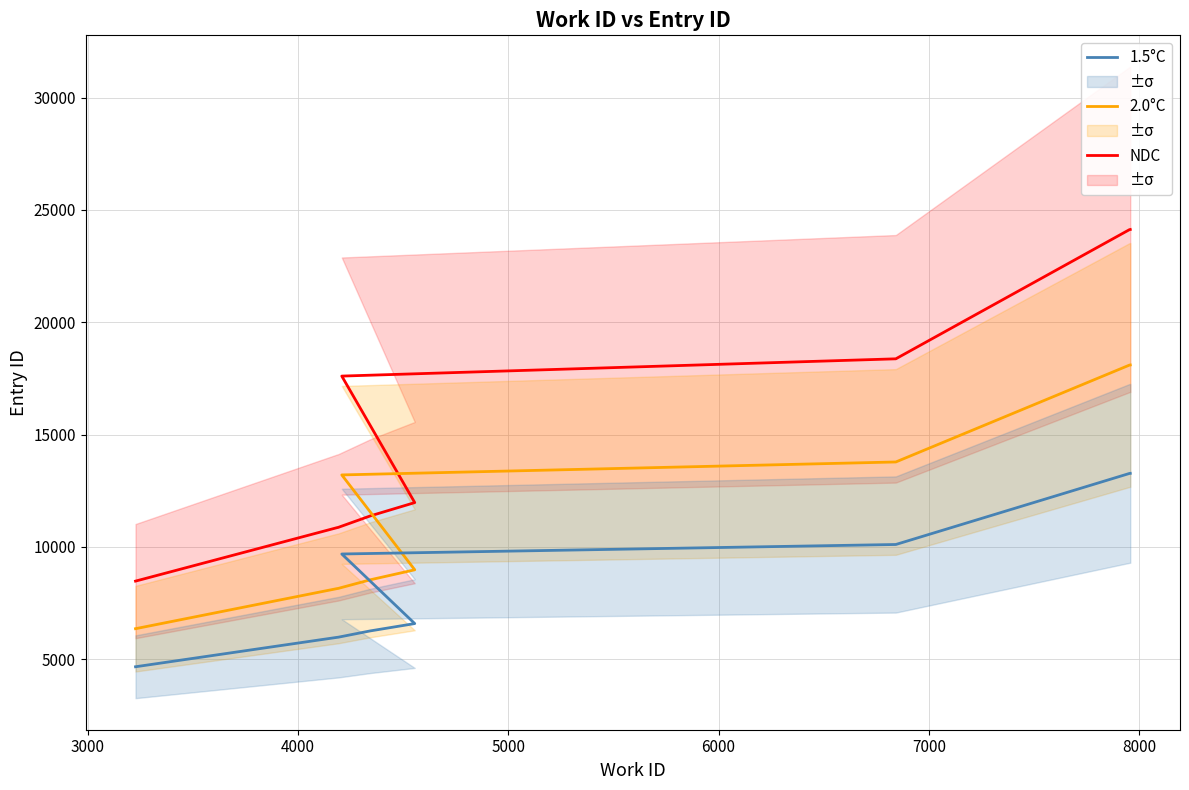

The NDC series shows 4820.1 at 2000. True or false?

False